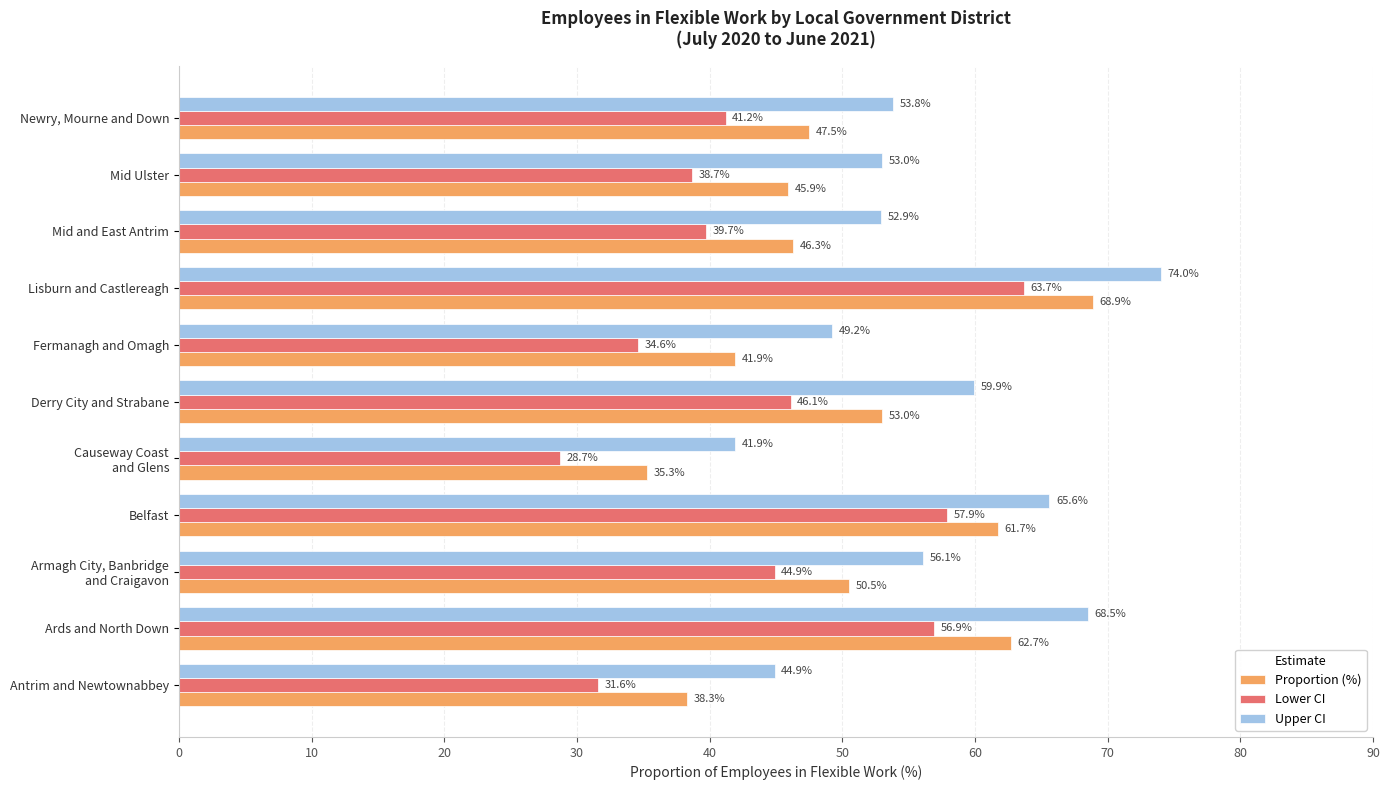

What is the difference between the maximum and minimum values in the Proportion (%) series?

33.6